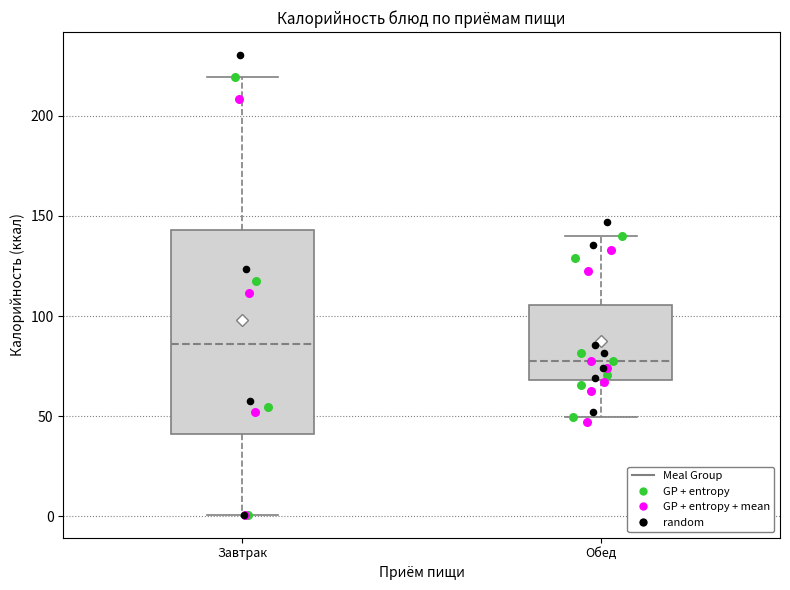

Reading left to right, transcribe this box plot: for each box, give where its median line is, the range the box spans, and where its two whiskers end, as read against the y-axis. The values are not printed on the chart, so give them approximately, as read against the axis.

Завтрак: median 85, box 40 to 145, whiskers 0 to 220
Обед: median 80, box 70 to 105, whiskers 50 to 140